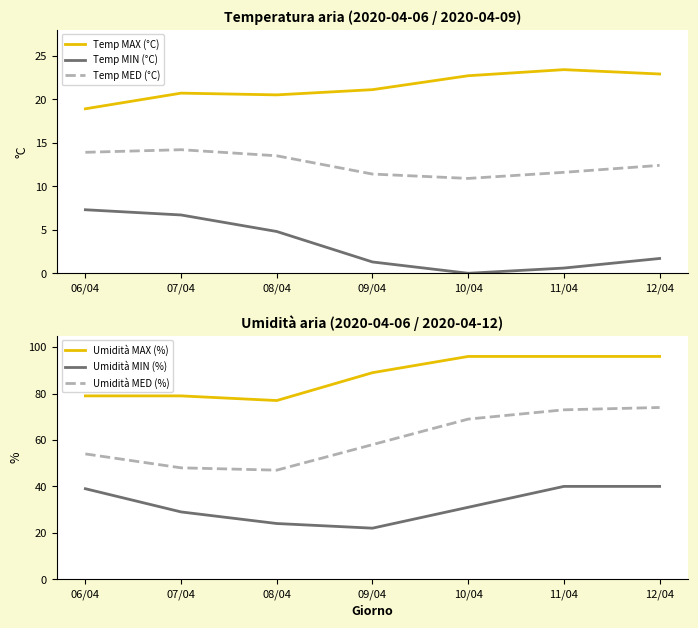

Reading right to left, extract all data points from this chart.

Temp MAX (°C): 12/04=22.9	11/04=23.4	10/04=22.7	09/04=21.1	08/04=20.5	07/04=20.7	06/04=18.9
Temp MIN (°C): 12/04=1.7	11/04=0.6	10/04=0.0	09/04=1.3	08/04=4.8	07/04=6.7	06/04=7.3
Temp MED (°C): 12/04=12.4	11/04=11.6	10/04=10.9	09/04=11.4	08/04=13.5	07/04=14.2	06/04=13.9
Umidità MAX (%): 12/04=96.0	11/04=96.0	10/04=96.0	09/04=89.0	08/04=77.0	07/04=79.0	06/04=79.0
Umidità MIN (%): 12/04=40.0	11/04=40.0	10/04=31.0	09/04=22.0	08/04=24.0	07/04=29.0	06/04=39.0
Umidità MED (%): 12/04=74.0	11/04=73.0	10/04=69.0	09/04=58.0	08/04=47.0	07/04=48.0	06/04=54.0